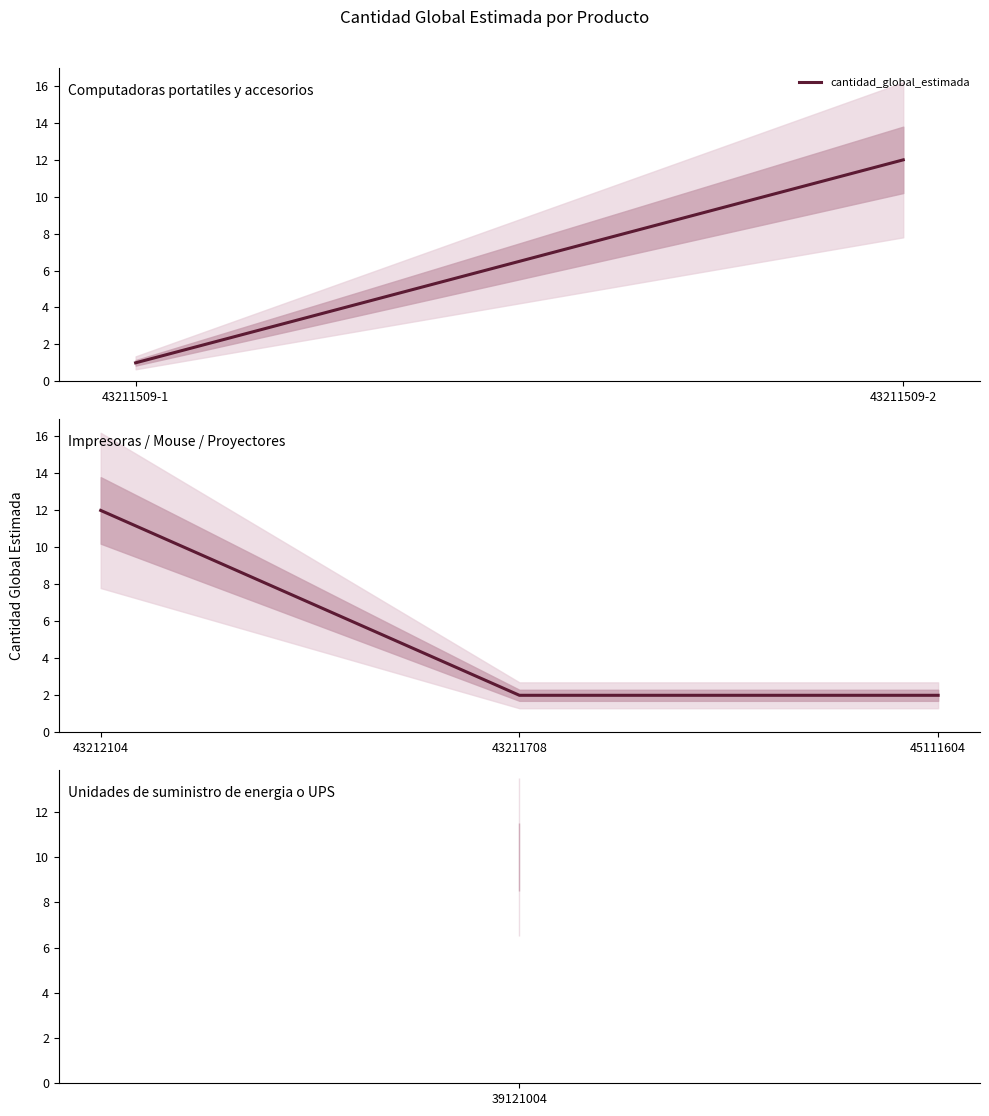

What is the maximum value shown in the chart?

12